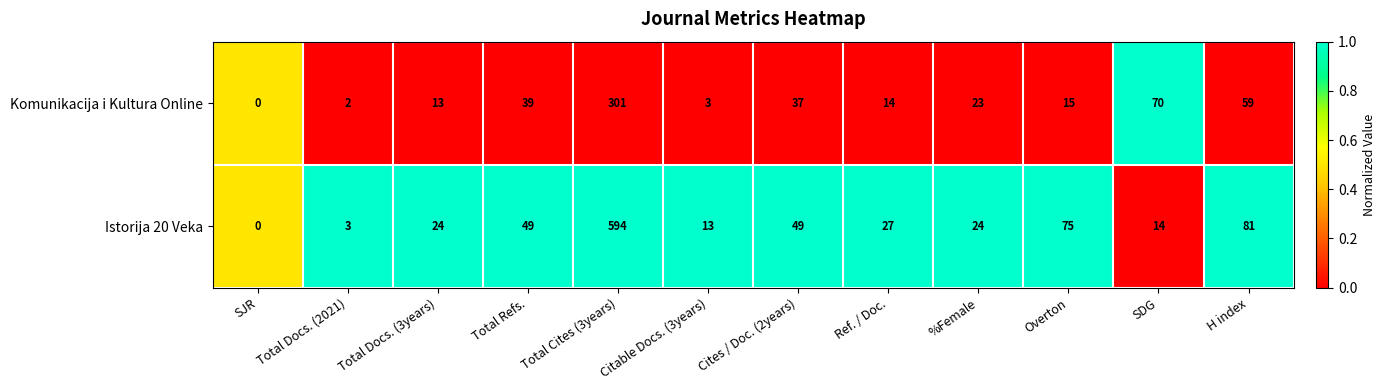

Is it true that Istorija 20 Veka equals 0 at SJR?

True